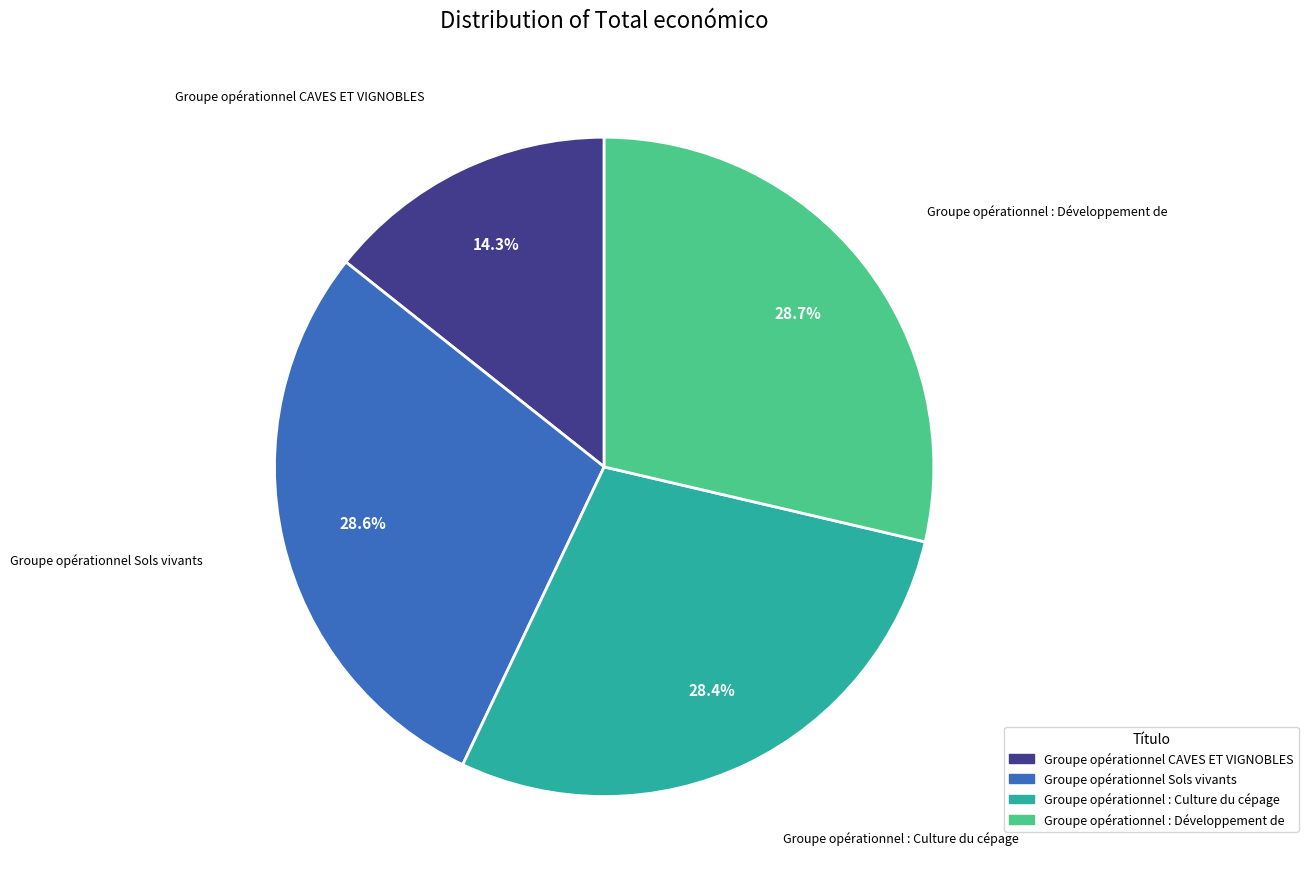

How many slices are in this pie chart?

4